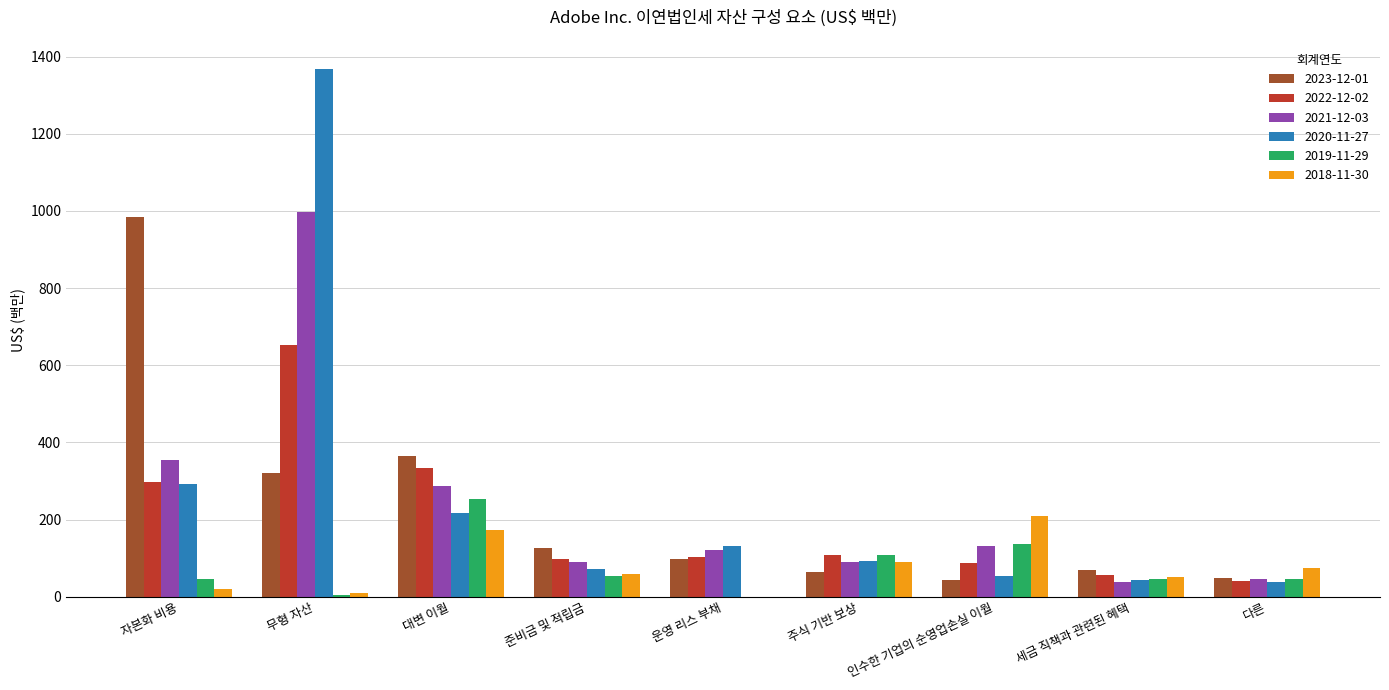

Which label corresponds to the largest value in the chart?

무형 자산